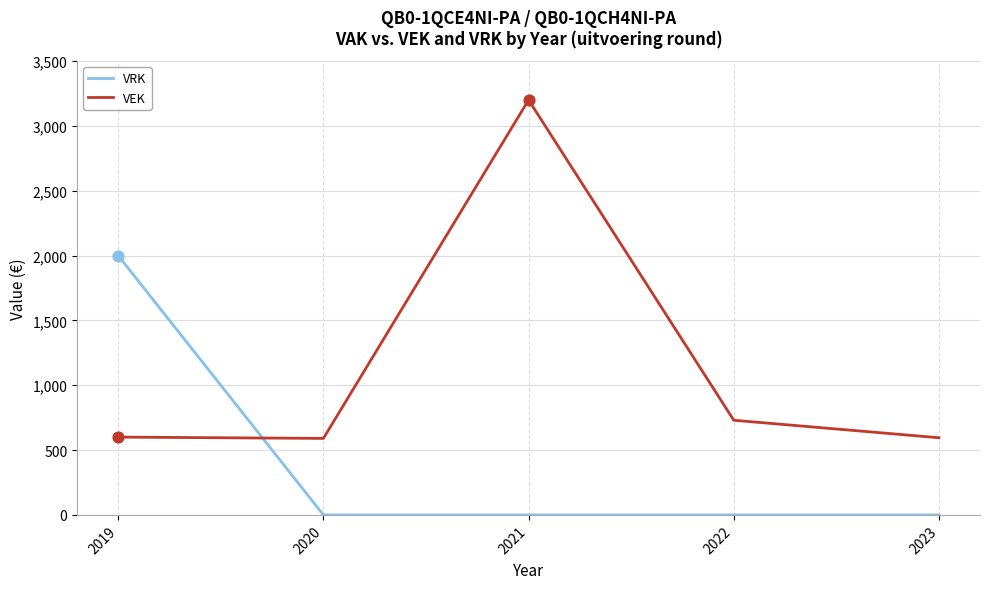

Is the value of VEK at 2023 greater than the value of VRK at 2019?

No